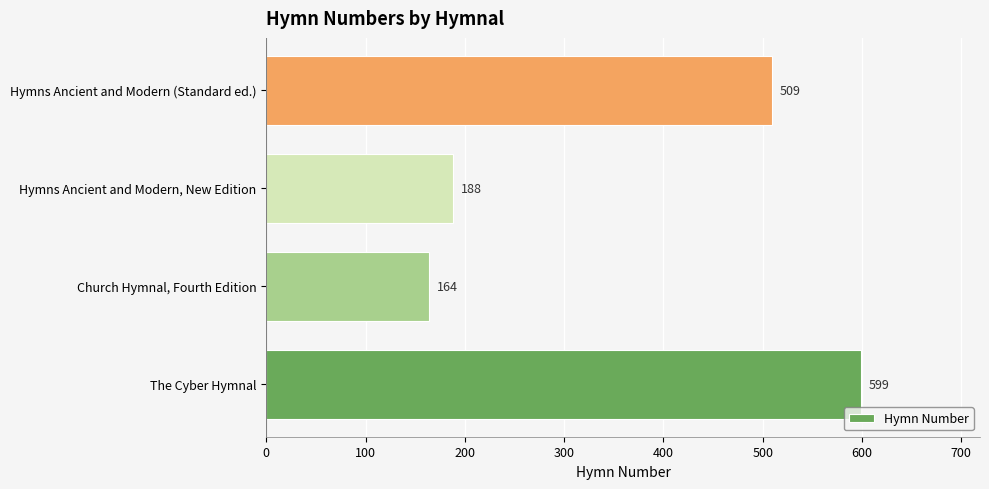

How many bars are there in total?

4